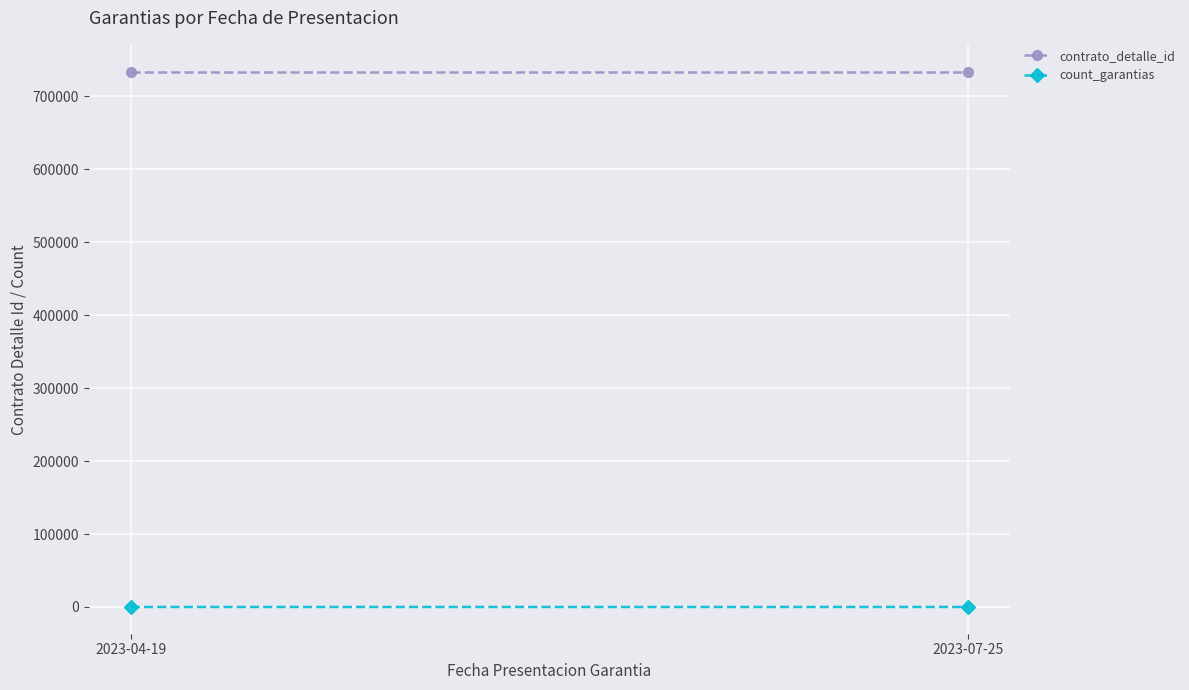

The value of contrato_detalle_id at 2023-07-25 is 733825. True or false?

True